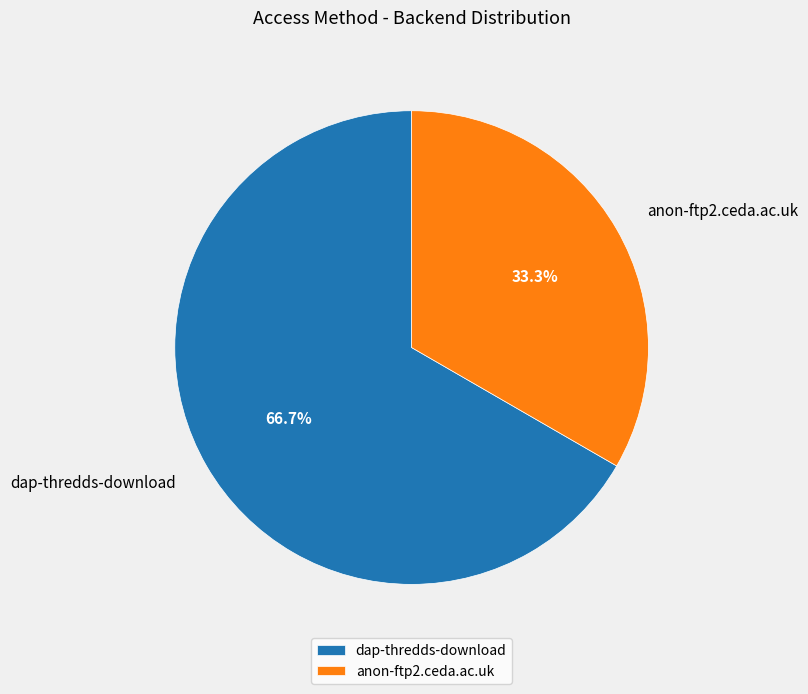

Is anon-ftp2.ceda.ac.uk the majority of the pie?

No